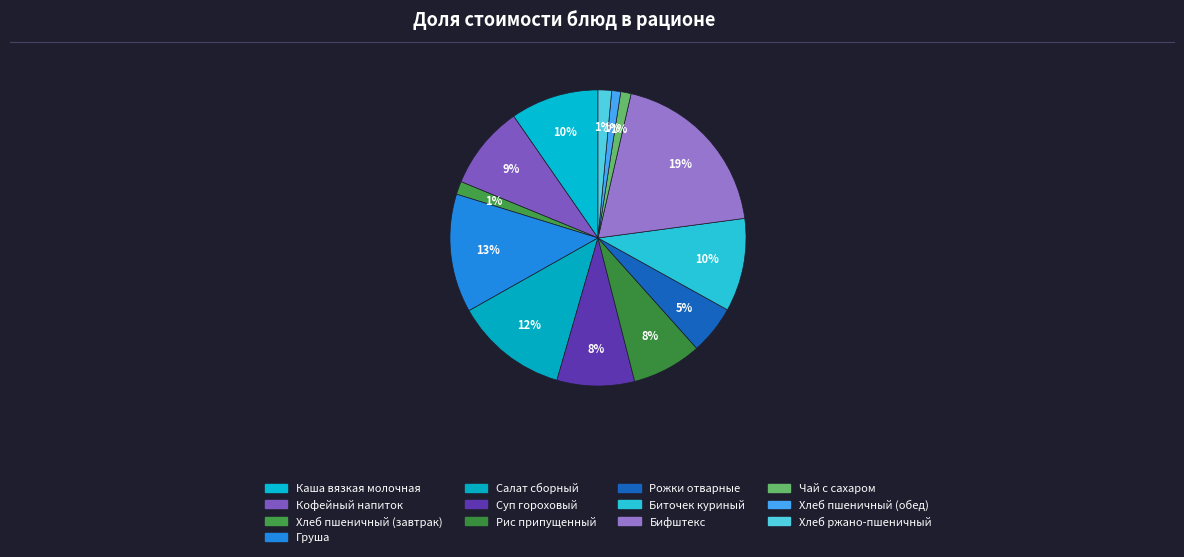

What percentage is the Биточек куриный slice, to the nearest percent?

10%